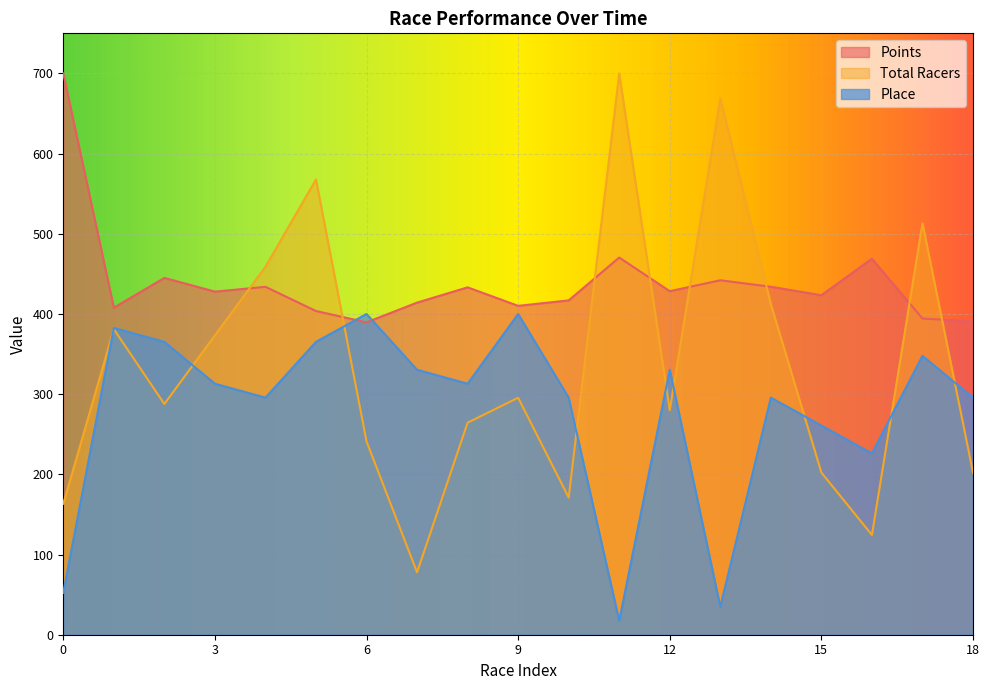

Rank the series by their average value, from lowest to highest.

Place, Total Racers, Points